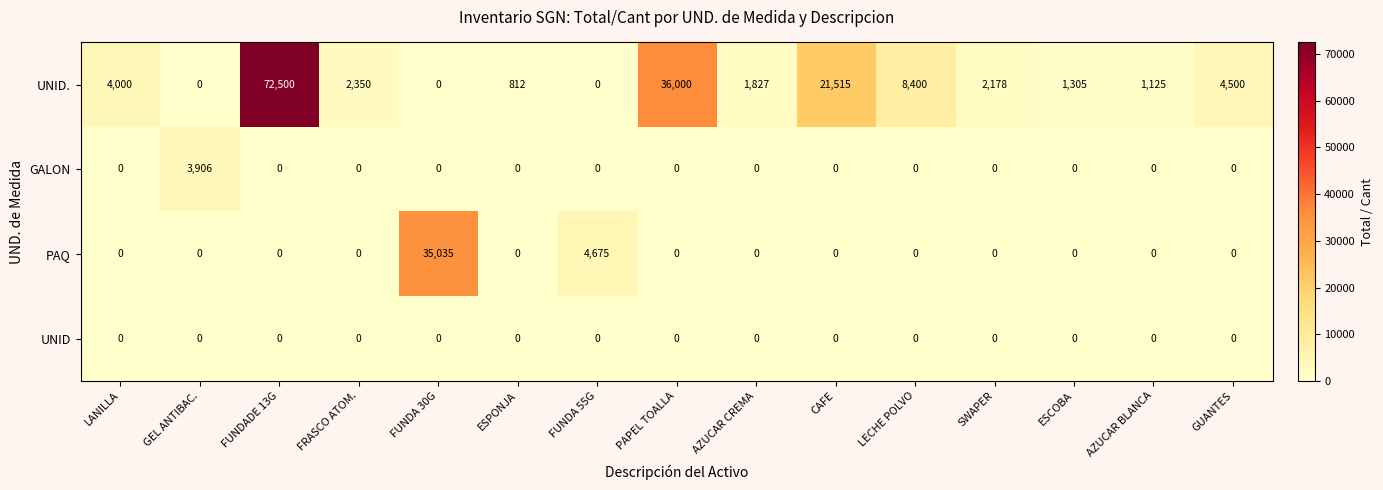

True or false: UNID. has a value of 0 at FUNDA 30G.

True